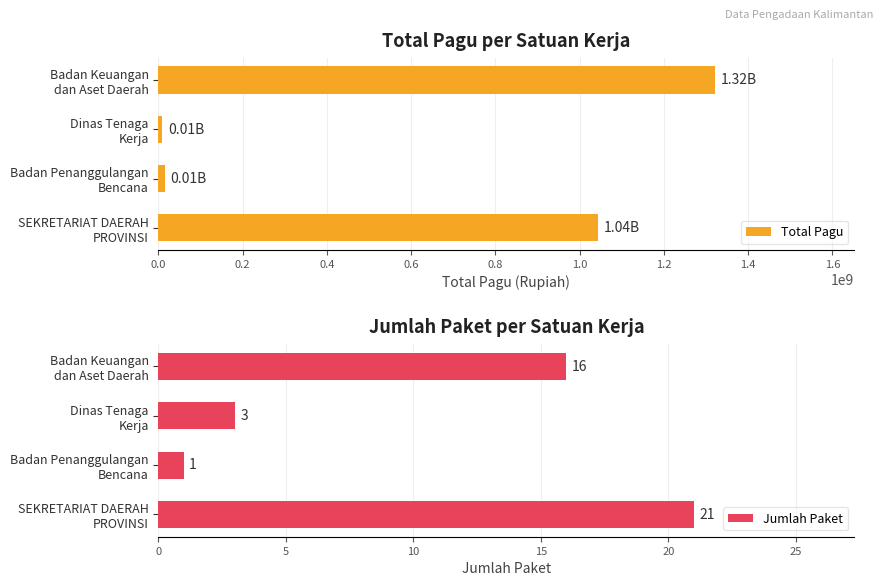

Where is Jumlah Paket nearest to the value 11?

Badan Keuangan
dan Aset Daerah